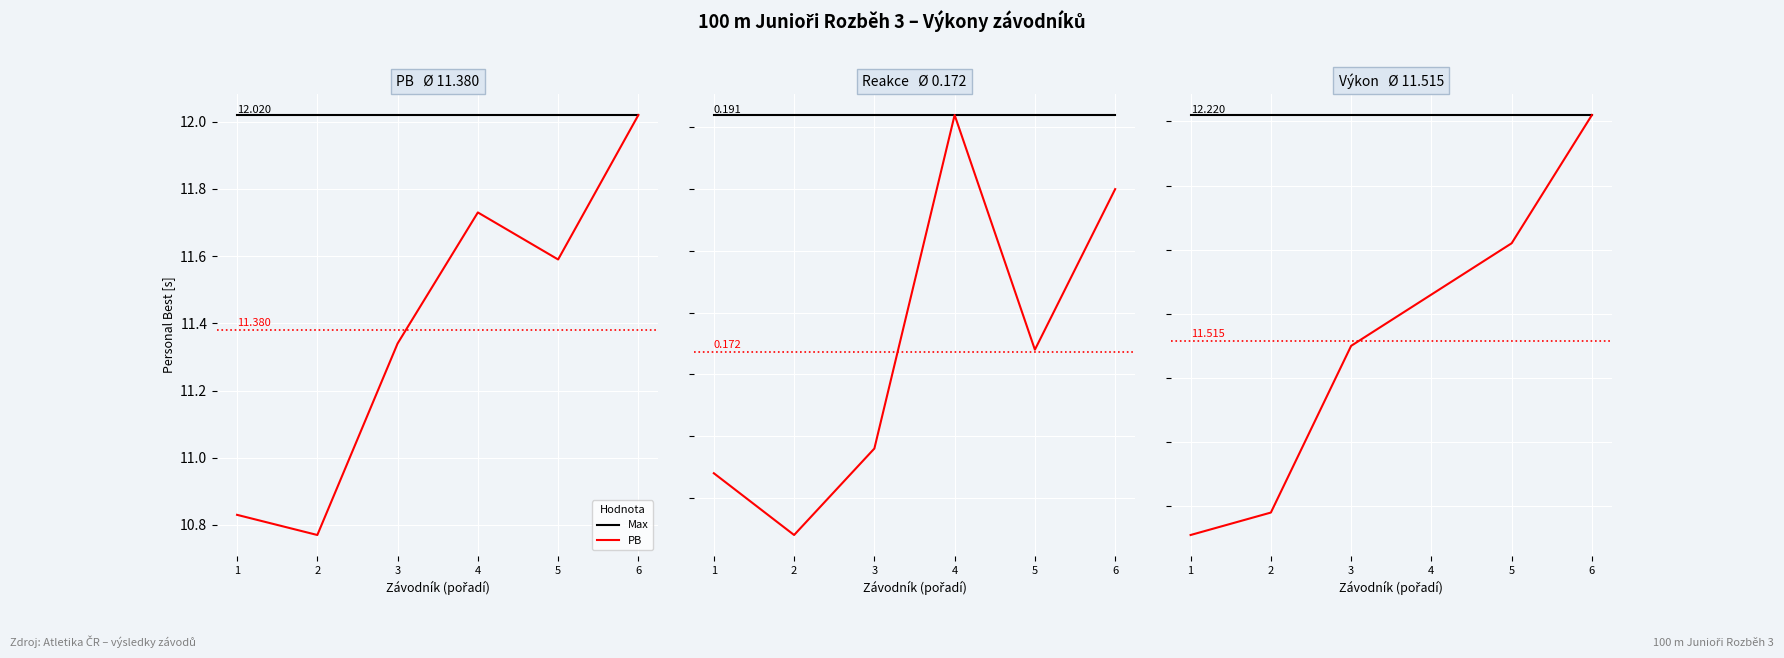

What is the difference between the PB values at 2 and 3?

0.6